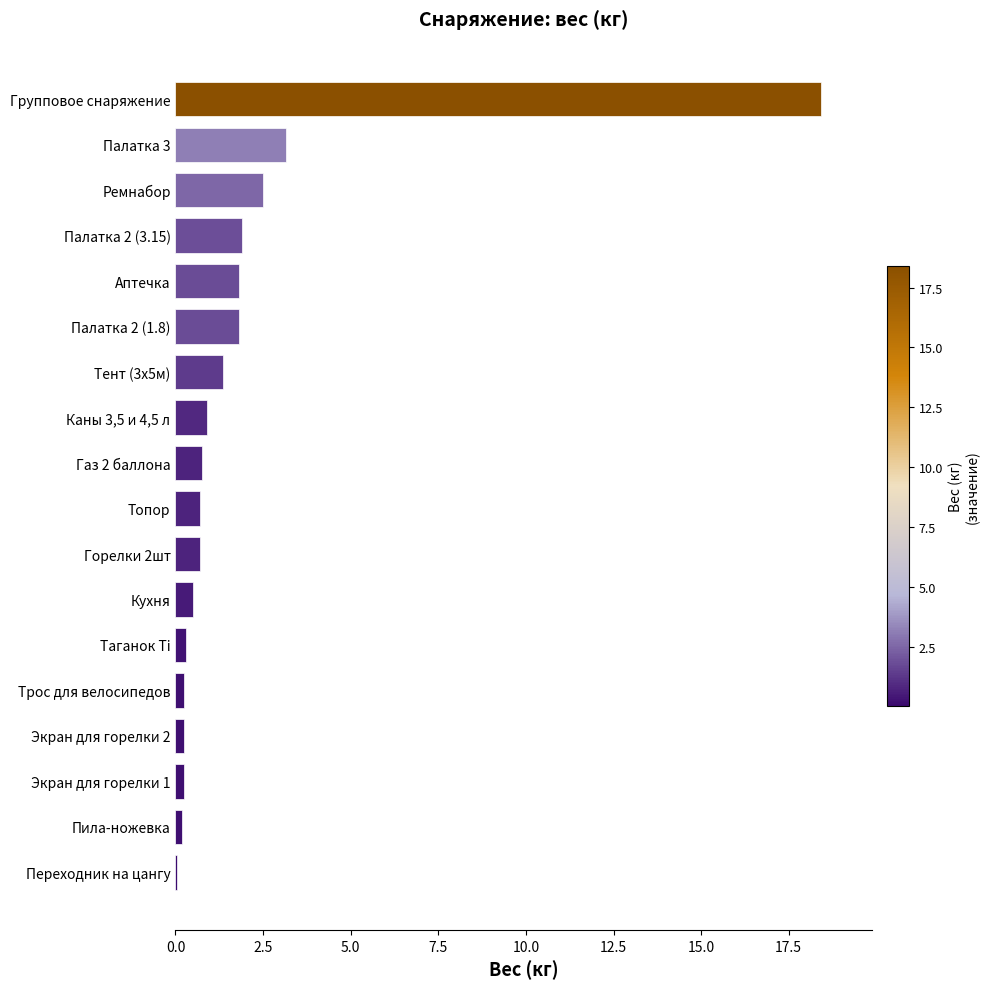

What is the ratio of the value at Палатка 2 (1.8) to the value at Ремнабор?

0.7